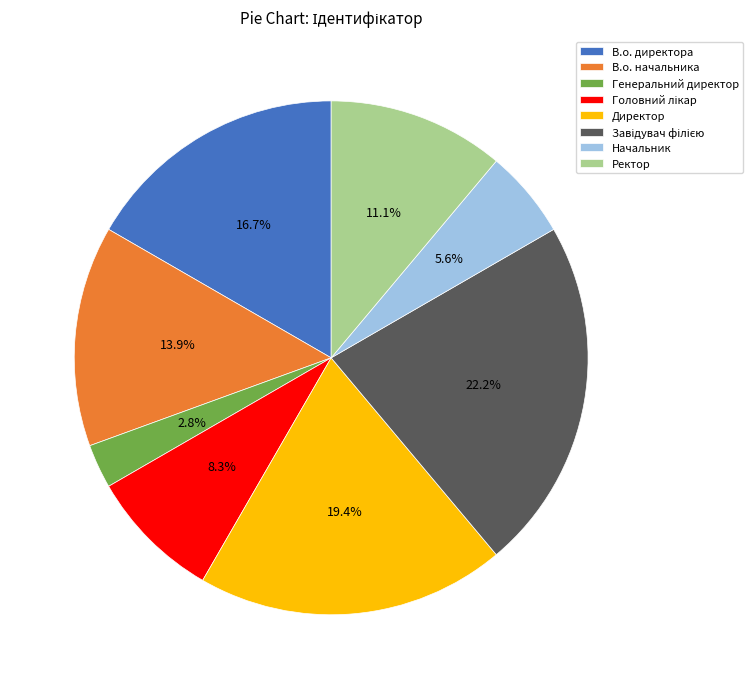

What percentage is the Генеральний директор slice, to the nearest percent?

3%